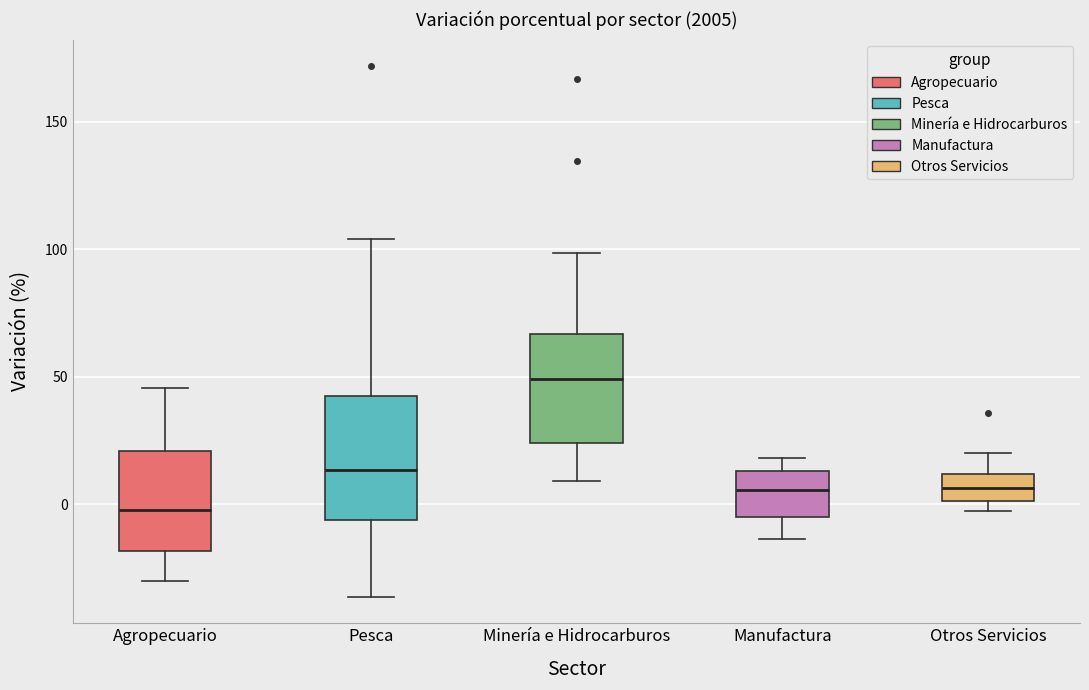

Which box is the tallest, from its lower edge to its upper edge?

Pesca